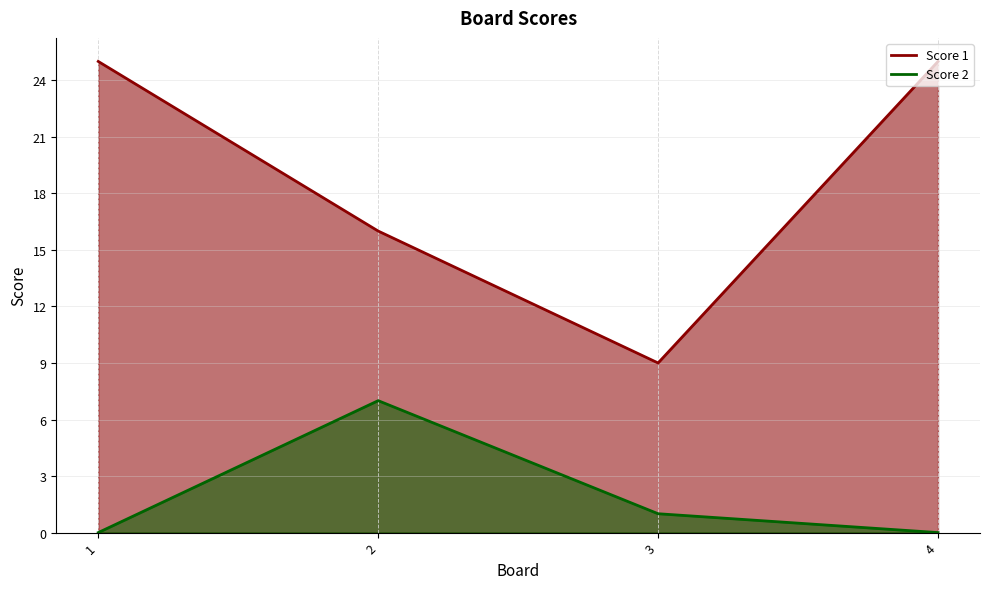

True or false: Score 1 and Score 2 cross at least once.

False